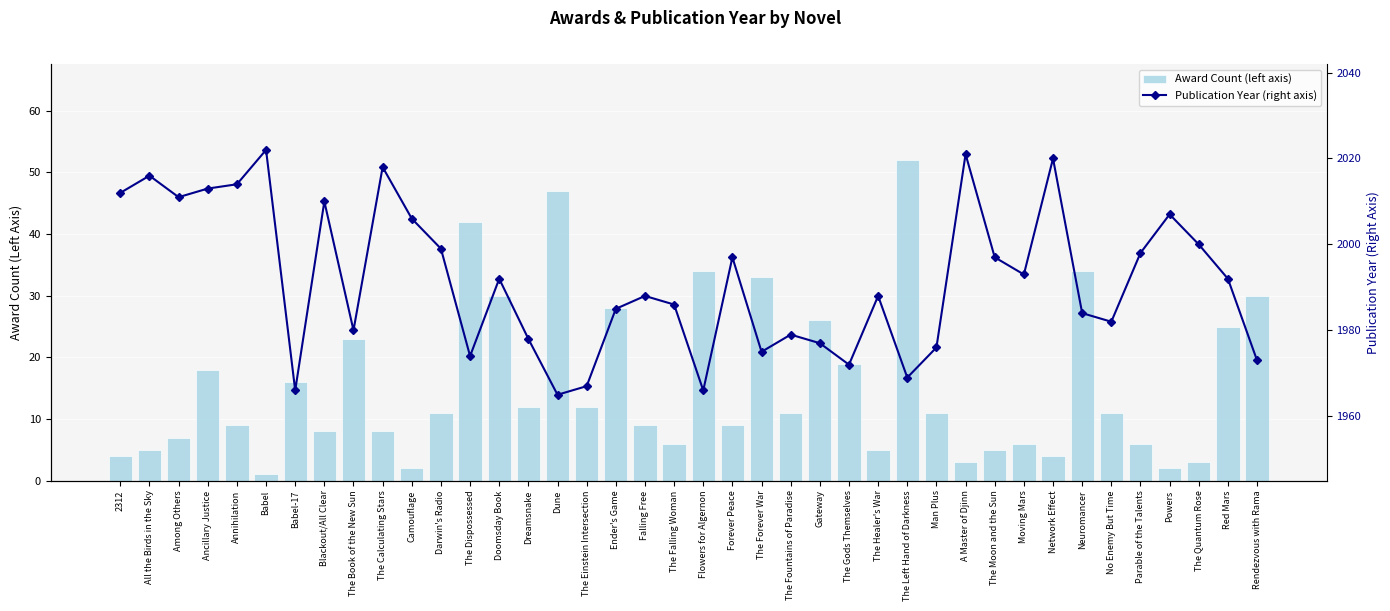

How many categories are shown in the chart?

40